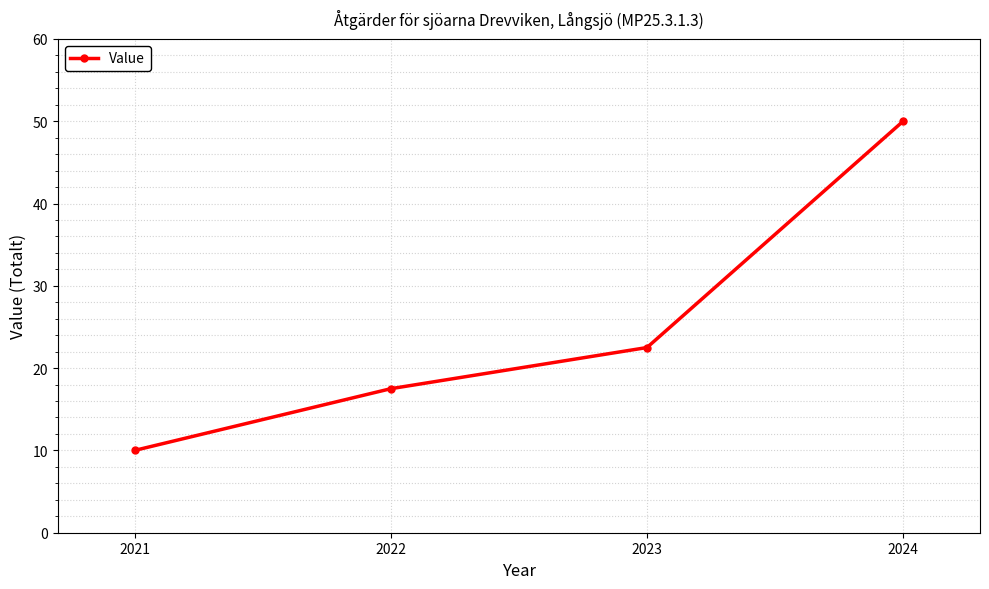

Rank the categories by value from highest to lowest.

2024, 2023, 2022, 2021